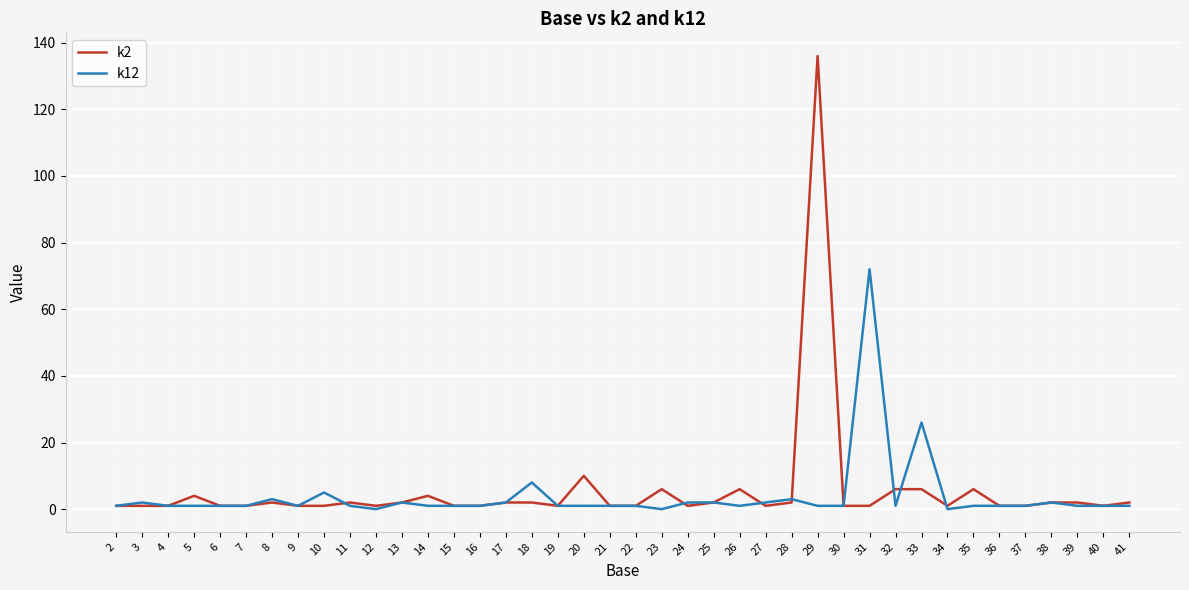

Which series has the widest spread of values?

k2